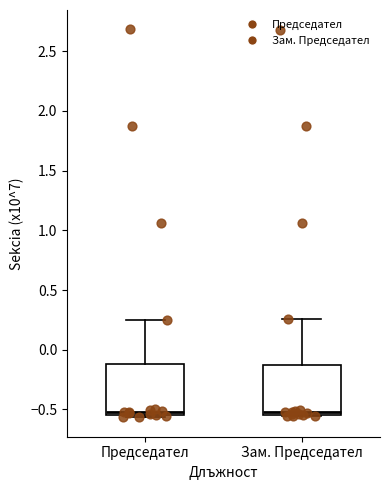

Reading left to right, transcribe this box plot: for each box, give where its median line is, the range the box spans, and where its two whiskers end, as read against the y-axis. The values are not printed on the chart, so give them approximately, as read against the axis.

Председател: median -0.50, box -0.55 to -0.10, whiskers -0.55 (just below the box's lower edge) to 0.25
Зам. Председател: median -0.50, box -0.55 to -0.15, whiskers -0.55 to 0.25